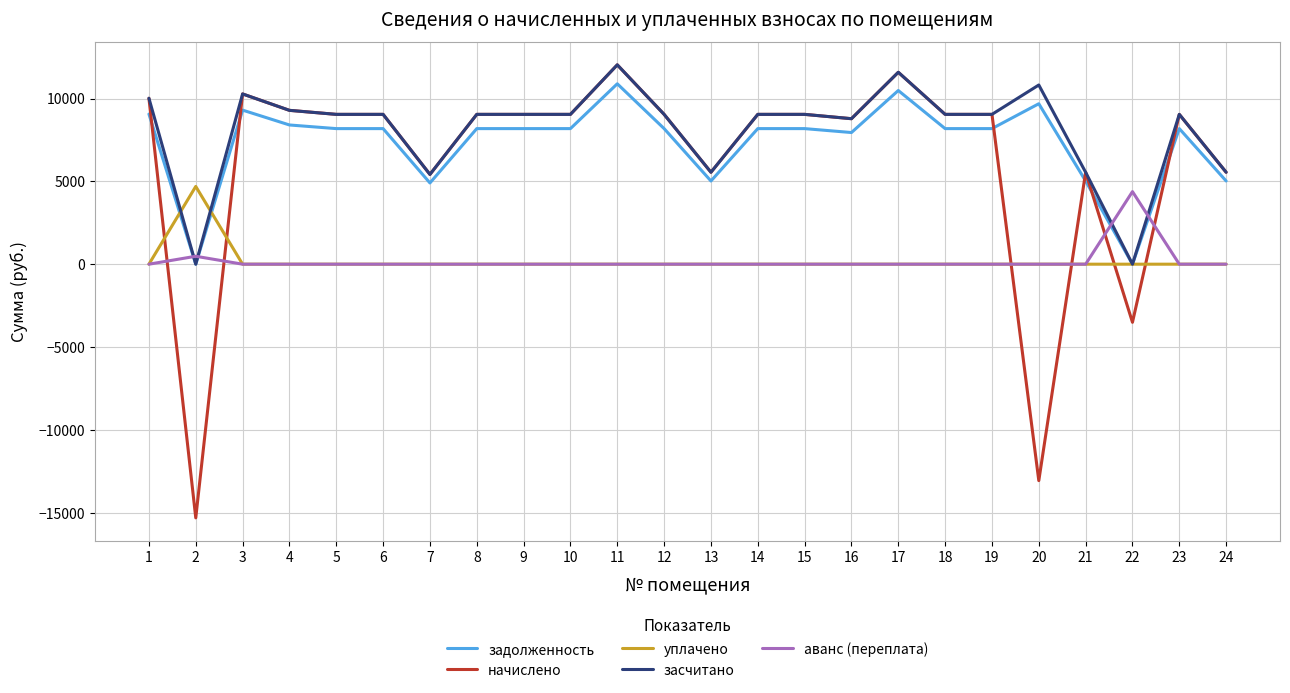

At which label is аванс (переплата) closest to 2190?

2